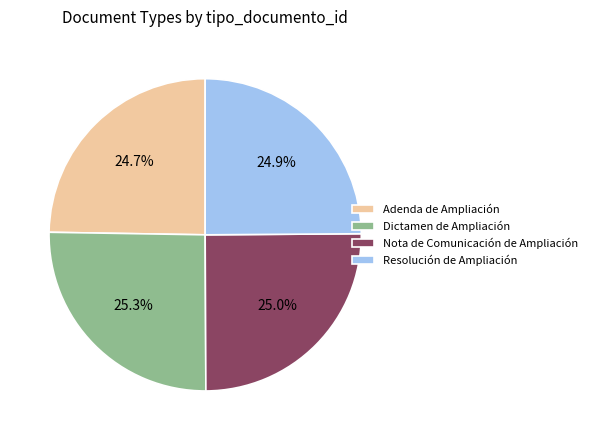

What is the ratio of the value at Nota de Comunicación de Ampliación to the value at Adenda de Ampliación?

1.0